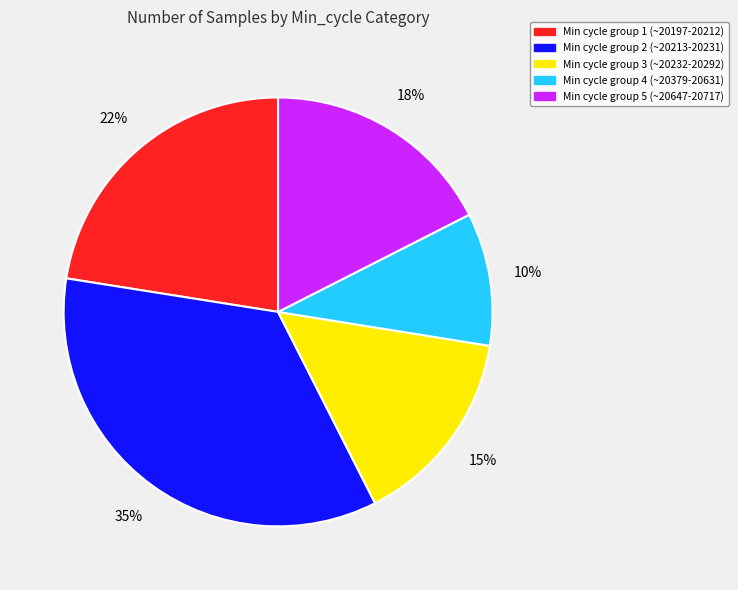

Does any single category account for the majority?

No